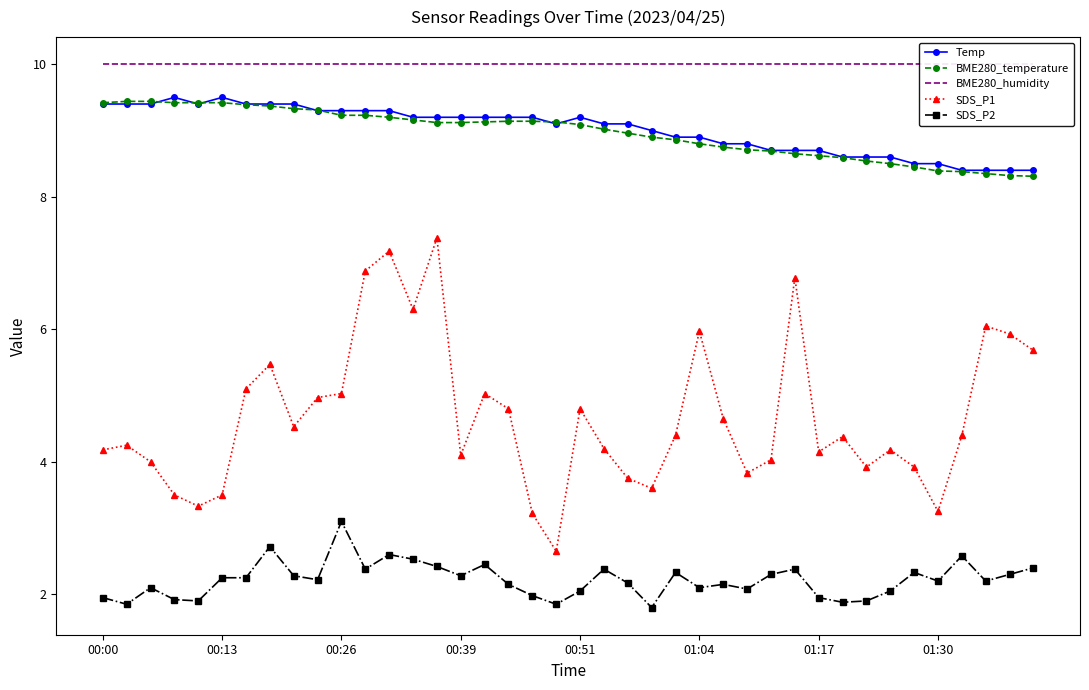

What are all the series names shown in the legend?

Temp, BME280_temperature, BME280_humidity, SDS_P1, SDS_P2